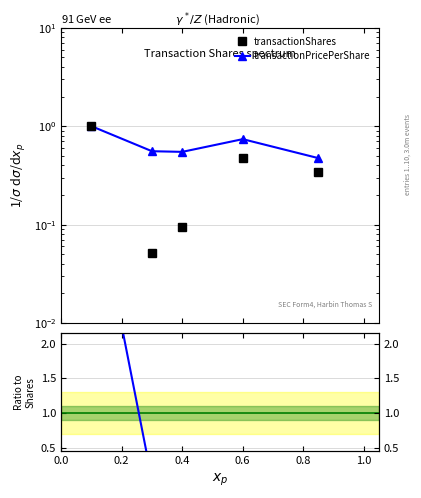

What is the value of the transactionShares point at the 4th from the left?

0.5